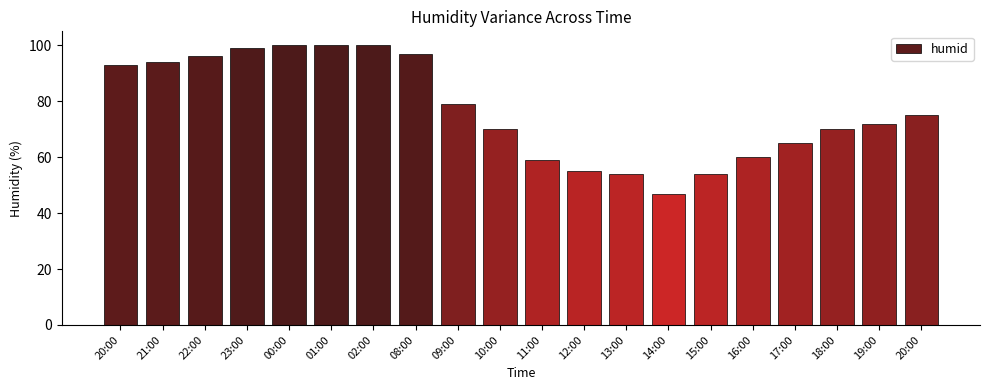

The chart shows a value of 100 at 00:00. True or false?

True